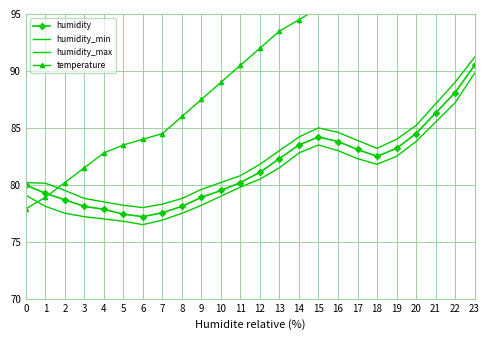

What is the difference between the highest and lowest values at 11?

10.7